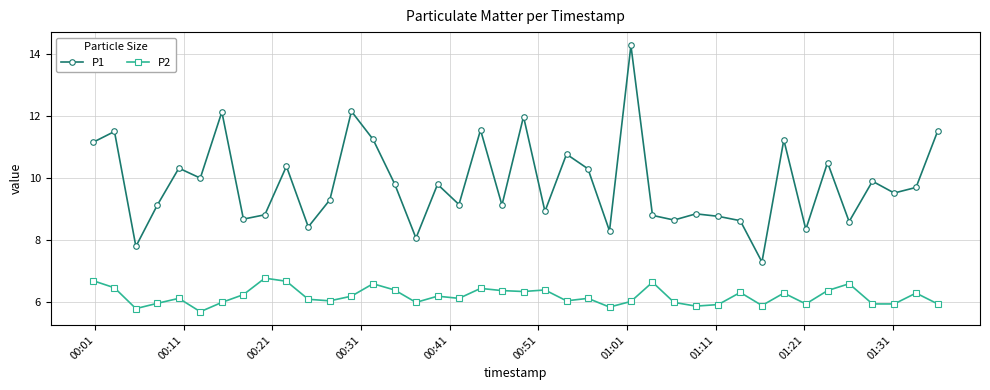

True or false: P2 and P1 intersect in this chart.

False